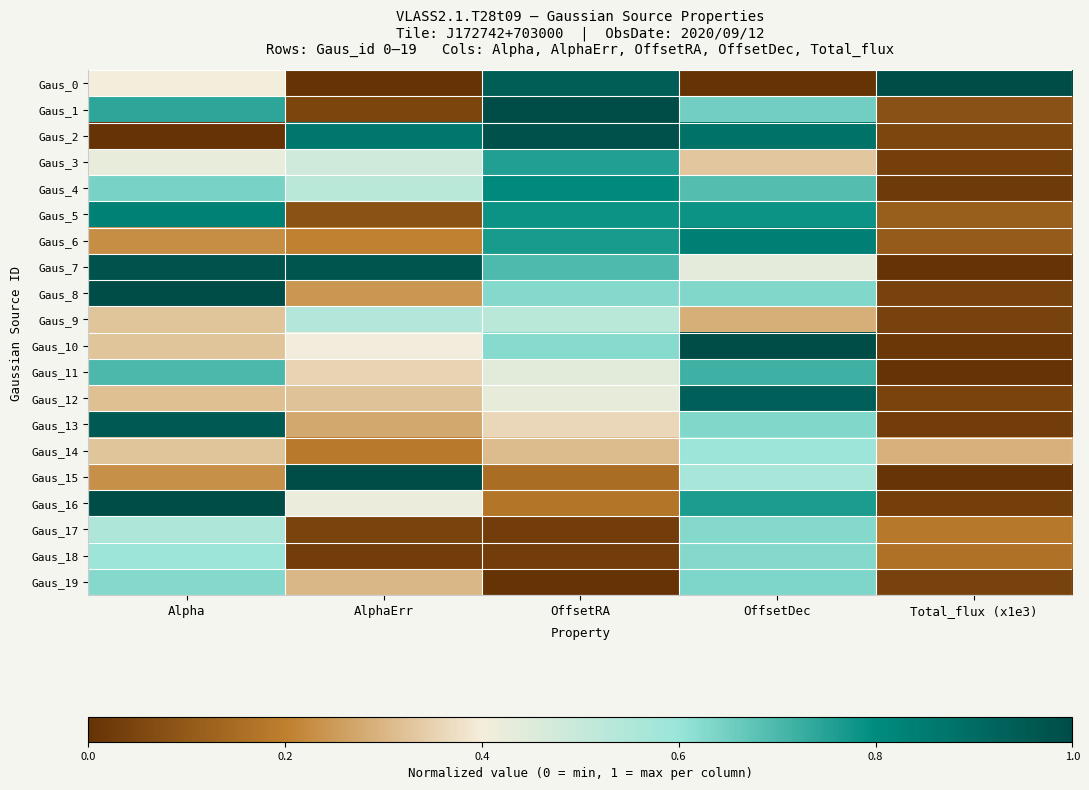

Reading right to left, what are all the values shown in this chart?

Gaus_0: Total_flux (x1e3)=1.0	OffsetDec=0.0	OffsetRA=0.9	AlphaErr=0.0	Alpha=0.4
Gaus_1: Total_flux (x1e3)=0.1	OffsetDec=0.7	OffsetRA=1.0	AlphaErr=0.0	Alpha=0.7
Gaus_2: Total_flux (x1e3)=0.1	OffsetDec=0.9	OffsetRA=1.0	AlphaErr=0.9	Alpha=0.0
Gaus_3: Total_flux (x1e3)=0.0	OffsetDec=0.3	OffsetRA=0.8	AlphaErr=0.5	Alpha=0.4
Gaus_4: Total_flux (x1e3)=0.0	OffsetDec=0.7	OffsetRA=0.8	AlphaErr=0.5	Alpha=0.6
Gaus_5: Total_flux (x1e3)=0.1	OffsetDec=0.8	OffsetRA=0.8	AlphaErr=0.1	Alpha=0.8
Gaus_6: Total_flux (x1e3)=0.1	OffsetDec=0.8	OffsetRA=0.8	AlphaErr=0.2	Alpha=0.2
Gaus_7: Total_flux (x1e3)=0.0	OffsetDec=0.4	OffsetRA=0.7	AlphaErr=1.0	Alpha=1.0
Gaus_8: Total_flux (x1e3)=0.0	OffsetDec=0.6	OffsetRA=0.6	AlphaErr=0.2	Alpha=1.0
Gaus_9: Total_flux (x1e3)=0.0	OffsetDec=0.3	OffsetRA=0.5	AlphaErr=0.5	Alpha=0.3
Gaus_10: Total_flux (x1e3)=0.0	OffsetDec=1.0	OffsetRA=0.6	AlphaErr=0.4	Alpha=0.3
Gaus_11: Total_flux (x1e3)=0.0	OffsetDec=0.7	OffsetRA=0.4	AlphaErr=0.4	Alpha=0.7
Gaus_12: Total_flux (x1e3)=0.0	OffsetDec=0.9	OffsetRA=0.4	AlphaErr=0.3	Alpha=0.3
Gaus_13: Total_flux (x1e3)=0.0	OffsetDec=0.6	OffsetRA=0.4	AlphaErr=0.3	Alpha=1.0
Gaus_14: Total_flux (x1e3)=0.3	OffsetDec=0.6	OffsetRA=0.3	AlphaErr=0.2	Alpha=0.3
Gaus_15: Total_flux (x1e3)=0.0	OffsetDec=0.6	OffsetRA=0.2	AlphaErr=1.0	Alpha=0.2
Gaus_16: Total_flux (x1e3)=0.0	OffsetDec=0.8	OffsetRA=0.2	AlphaErr=0.4	Alpha=1.0
Gaus_17: Total_flux (x1e3)=0.2	OffsetDec=0.6	OffsetRA=0.0	AlphaErr=0.0	Alpha=0.6
Gaus_18: Total_flux (x1e3)=0.2	OffsetDec=0.6	OffsetRA=0.0	AlphaErr=0.0	Alpha=0.6
Gaus_19: Total_flux (x1e3)=0.0	OffsetDec=0.6	OffsetRA=0.0	AlphaErr=0.3	Alpha=0.6